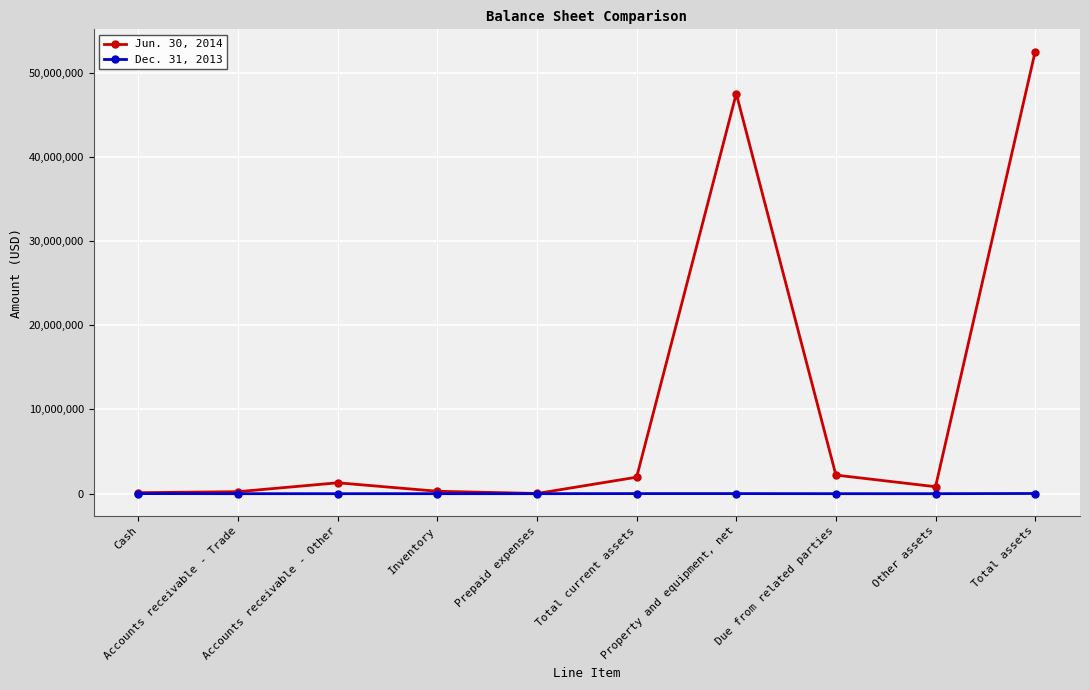

Which series has the widest spread of values?

Jun. 30, 2014